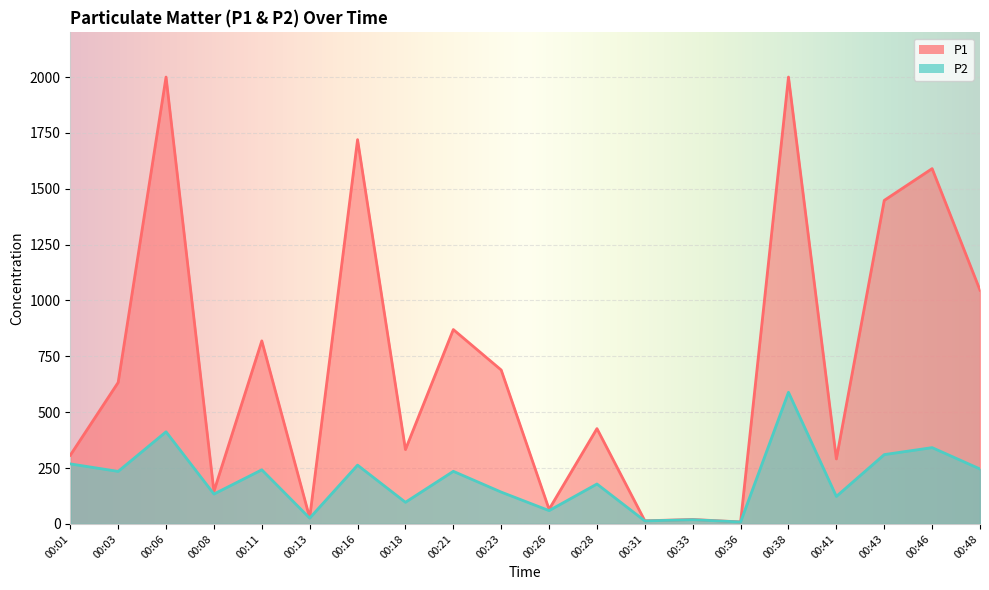

Which series changed the most between 00:16 and 00:33?

P1